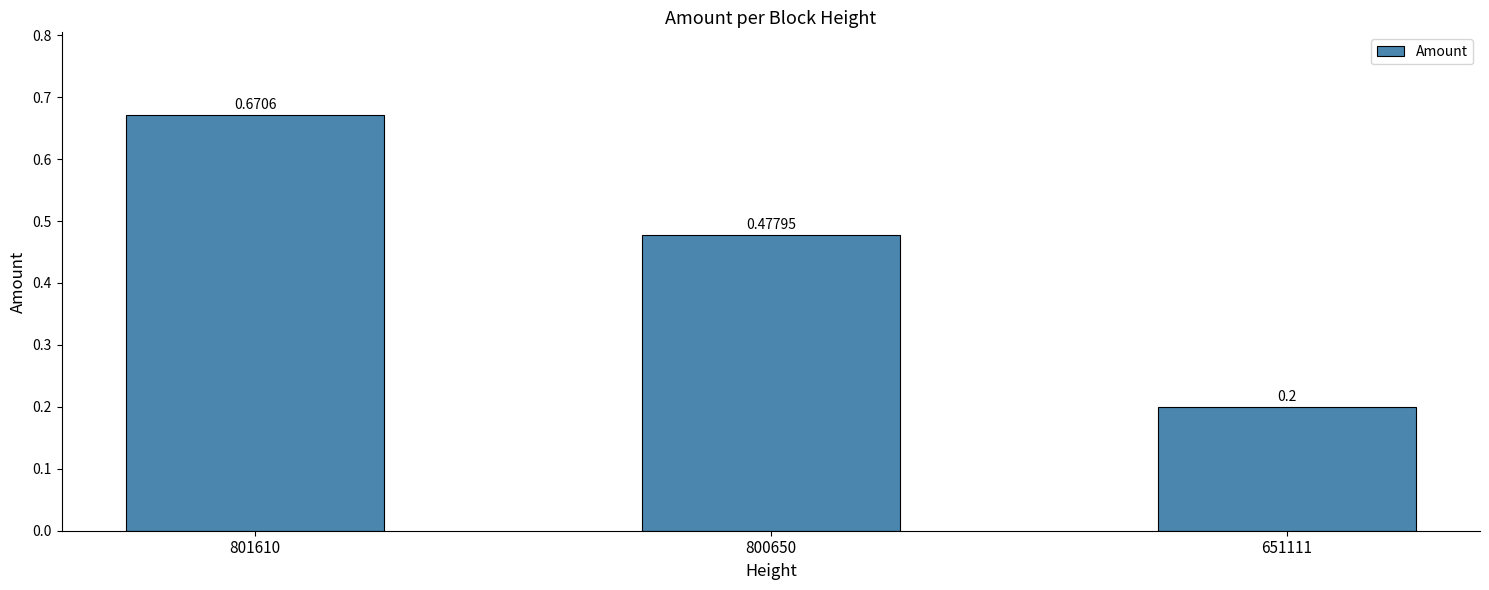

What is the sum of the values at 651111 and 801610?

0.9